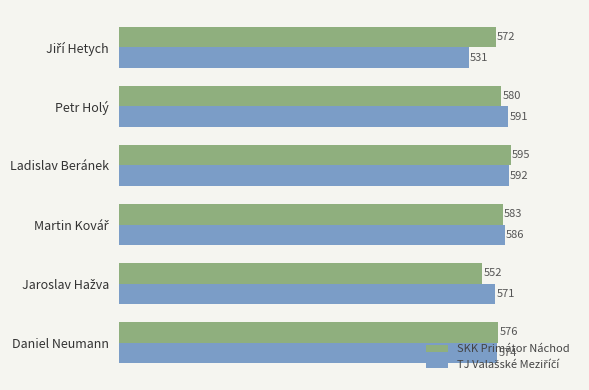

What is the approximate value of SKK Primátor Náchod at Ladislav Beránek, to the nearest 10?

600